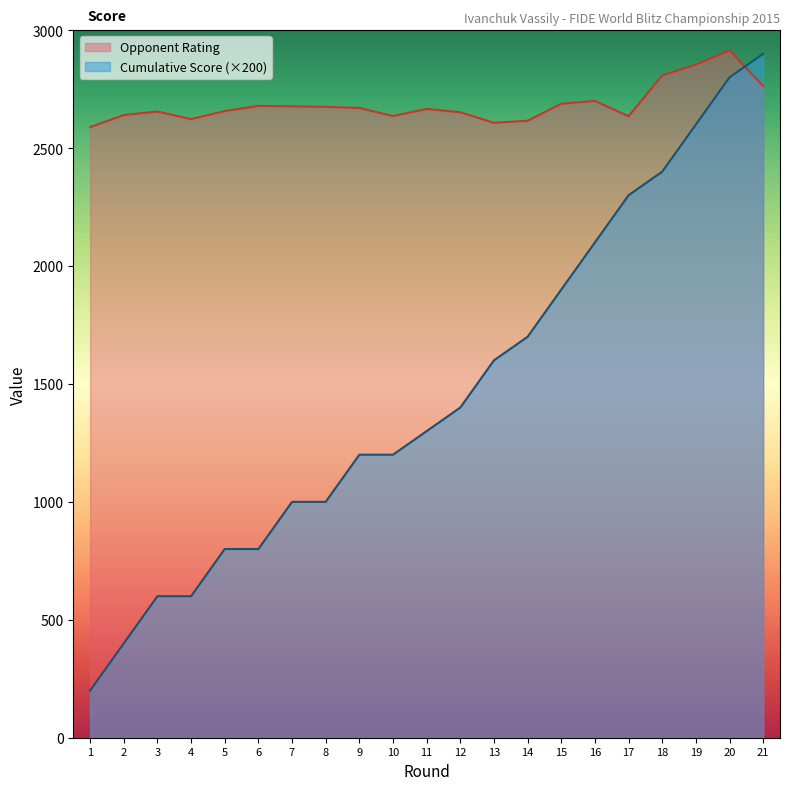

Where do Opponent Rating and Cumulative Score first cross each other?

20 and 21